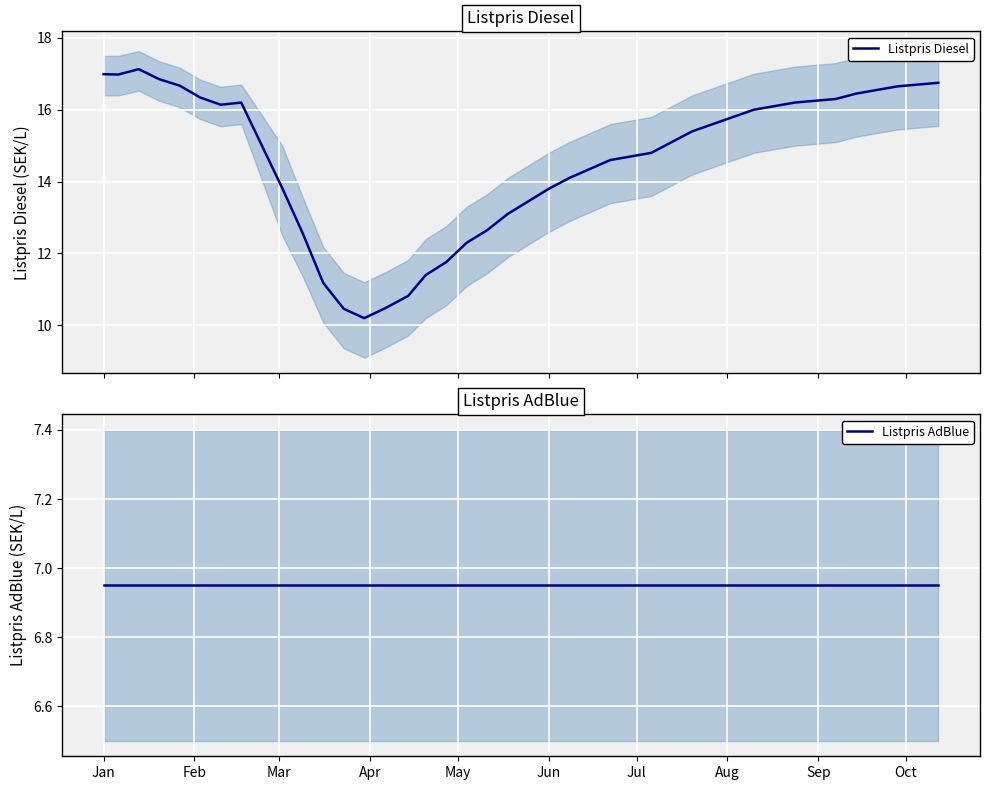

What is the average value of the Listpris AdBlue series?

7.0